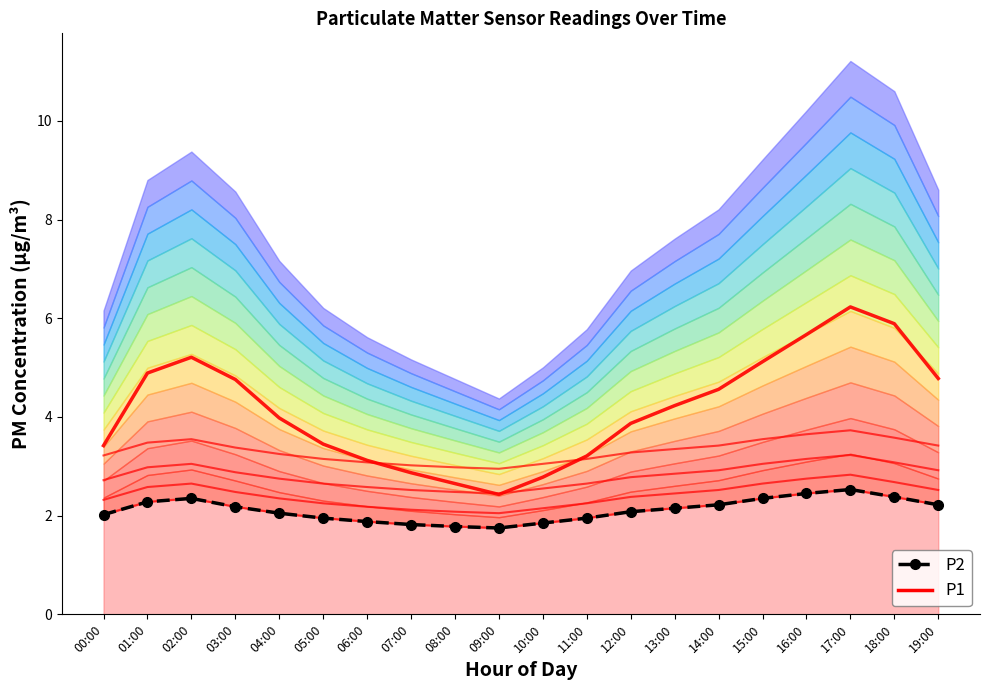

What is the label of the 1st point from the left?

00:00